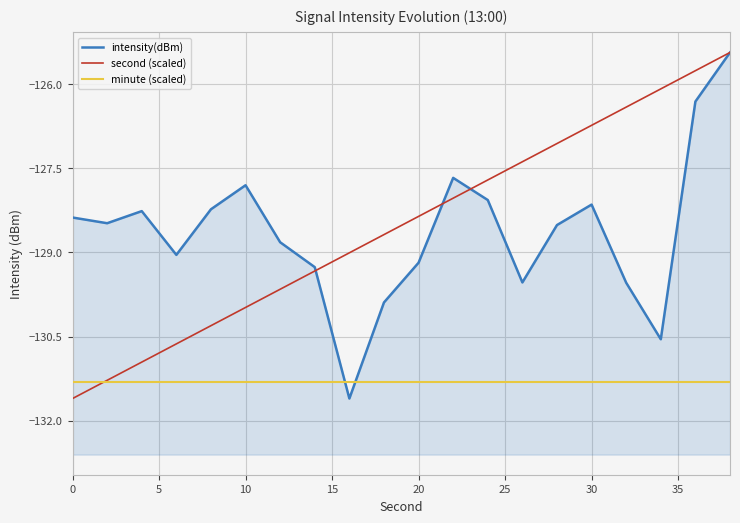

Which series has the largest range (max minus min)?

intensity(dBm)